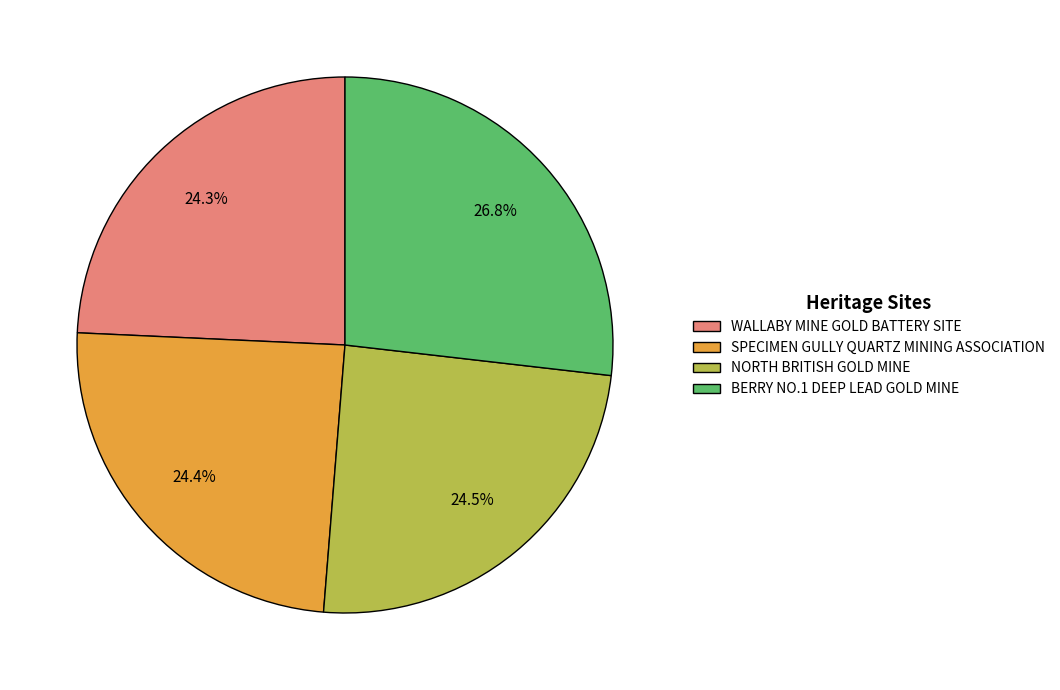

What is the largest slice in the pie chart?

BERRY NO.1 DEEP LEAD GOLD MINE